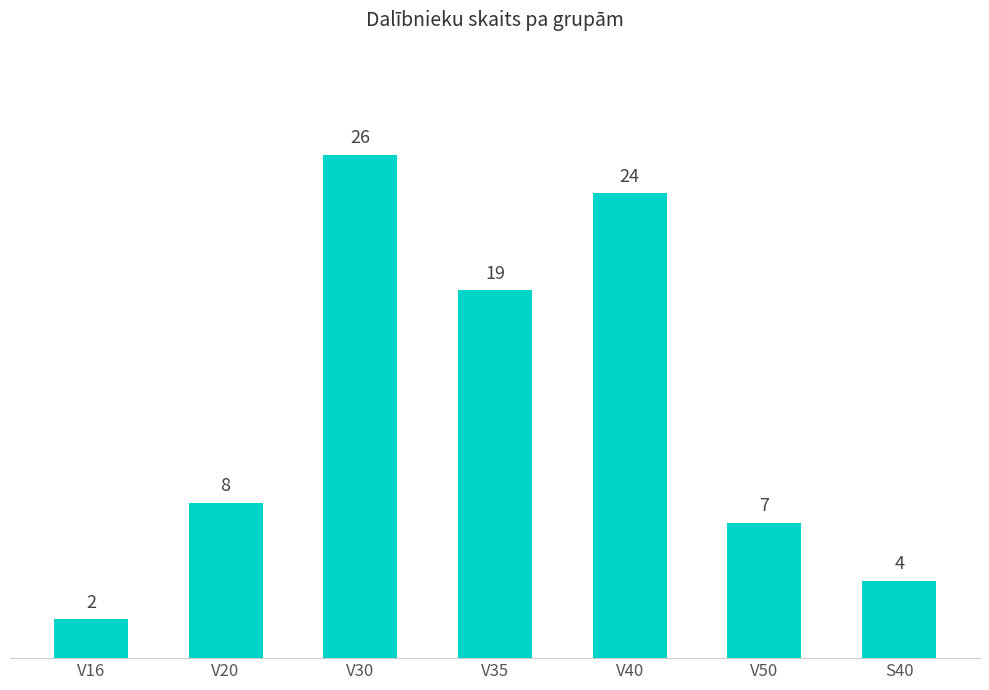

The chart shows a value of 8 at V20. True or false?

True